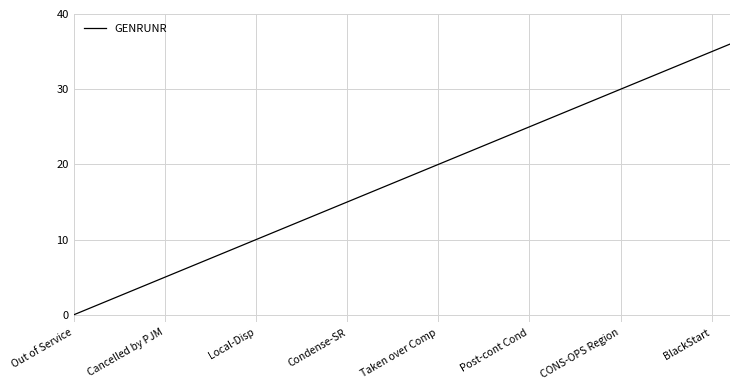

What is the maximum value shown in the chart?

36